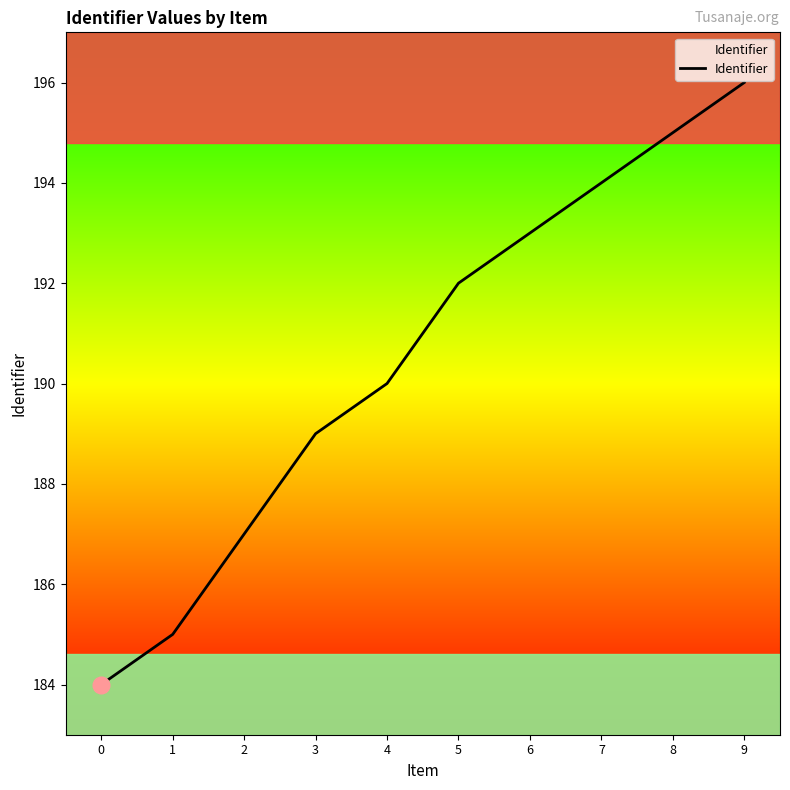

Does the chart display data point markers on the line(s)?

No